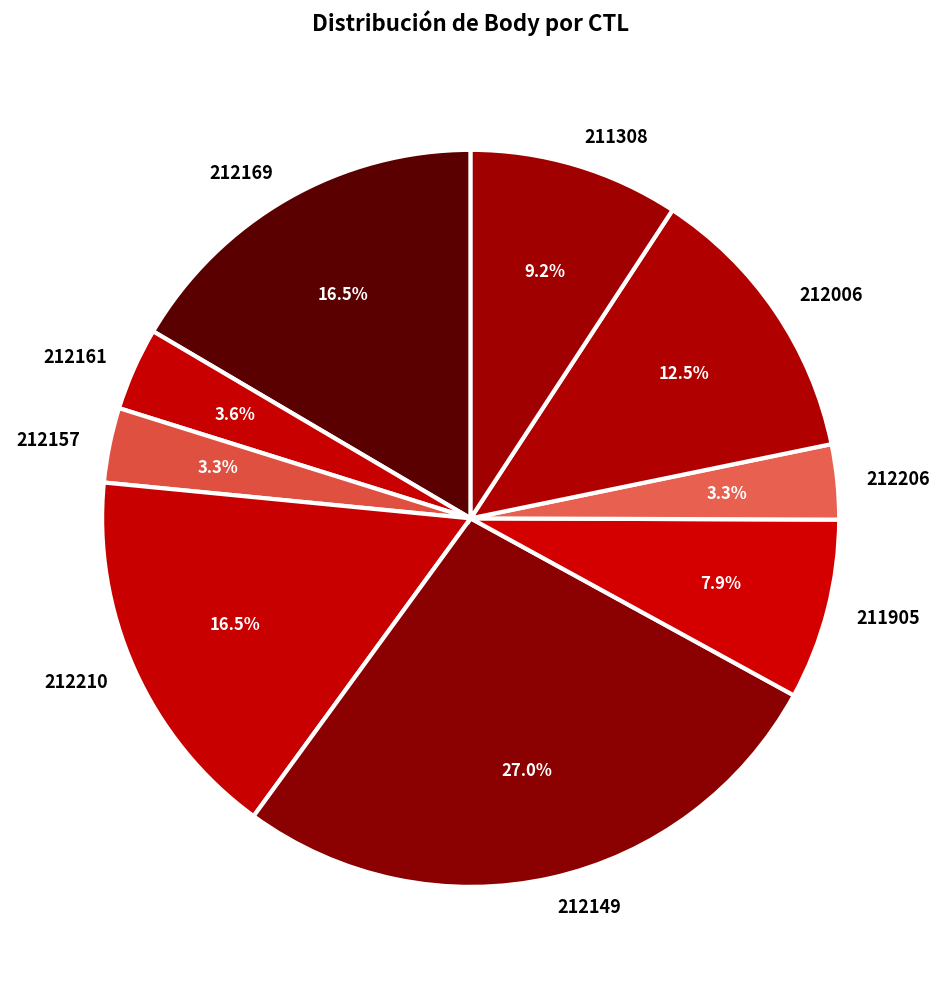

Does 212210 account for over 50% of the chart?

No